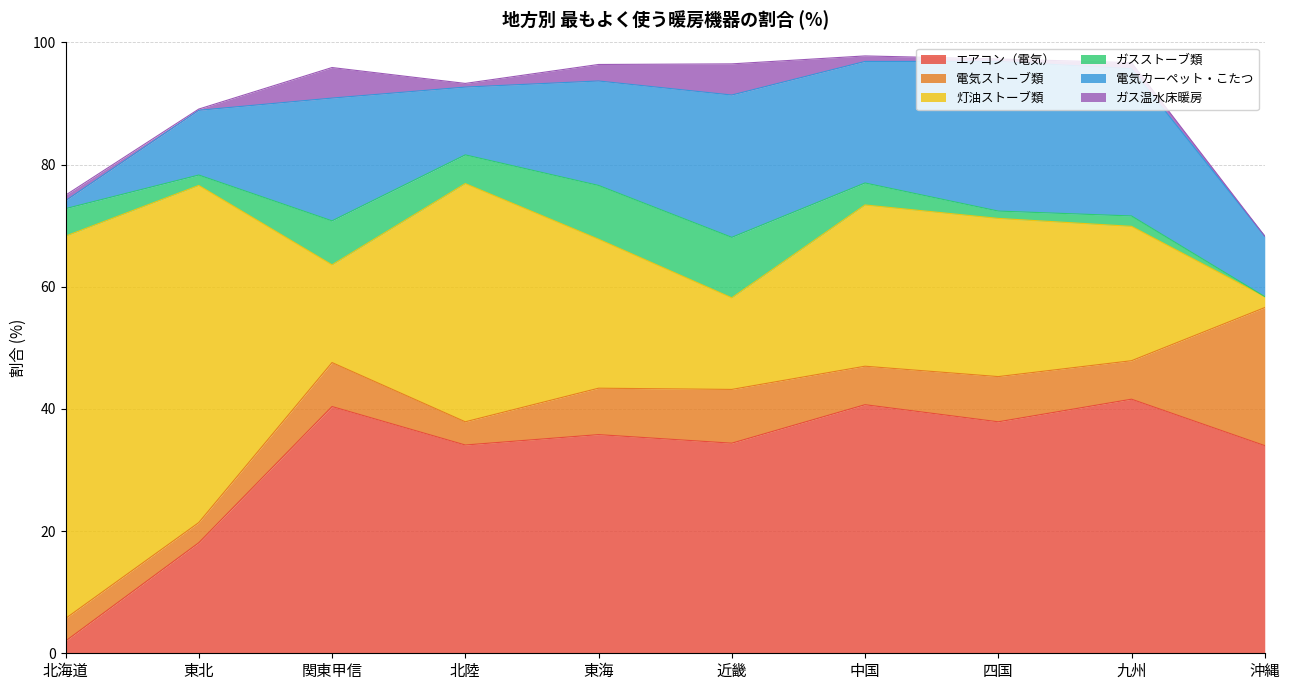

Rank the series at 東北 from lowest to highest value.

ガス温水床暖房, ガスストーブ類, 電気ストーブ類, 電気カーペット・こたつ, エアコン（電気）, 灯油ストーブ類